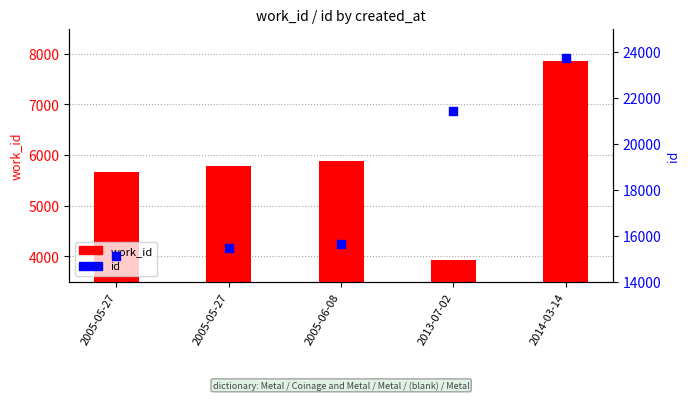

At how many categories does at least one series exceed 7111?

5